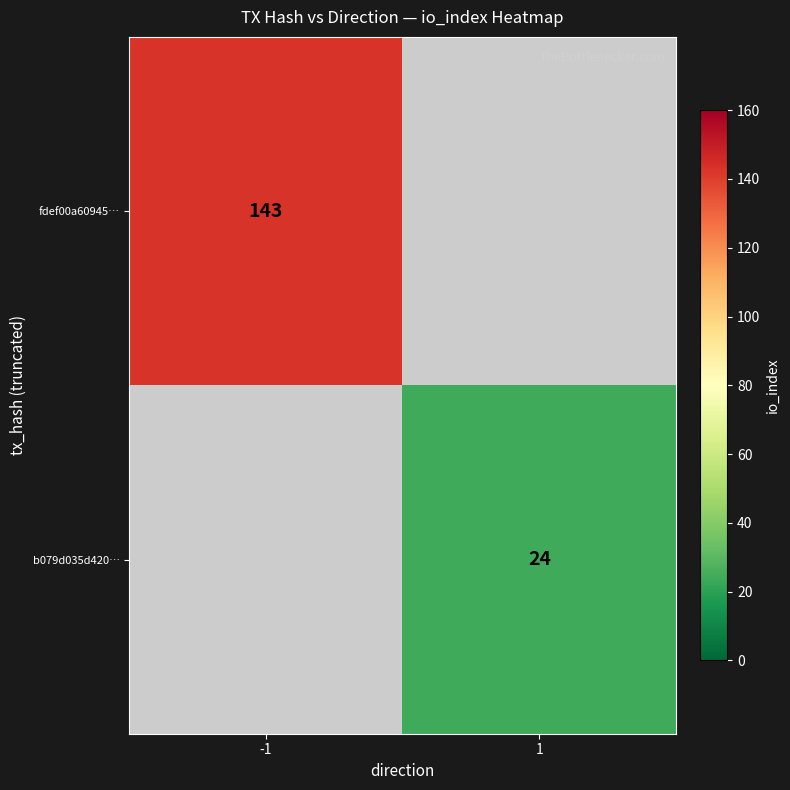

The b079d035d420… series shows 5 at 1. True or false?

False